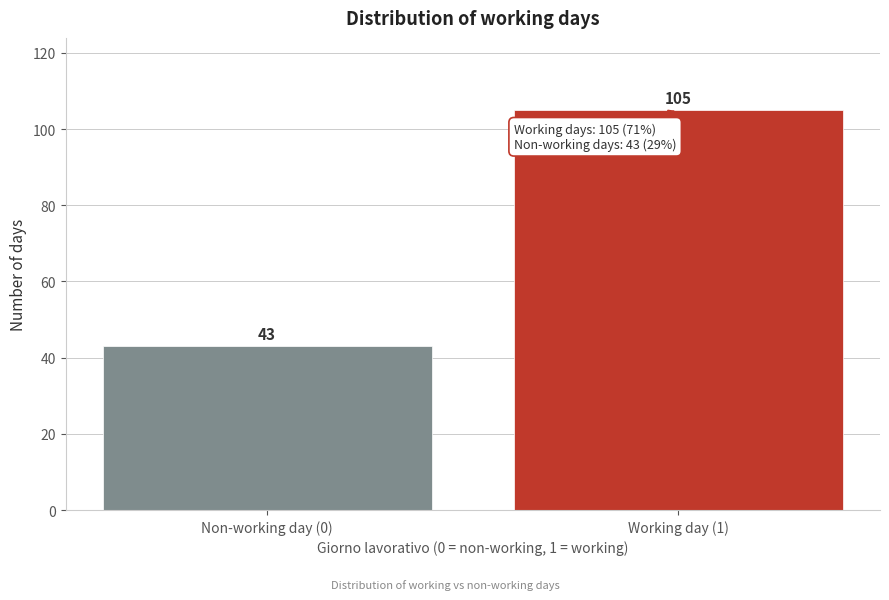

Reading left to right, list all the values displayed in this chart.

43	105